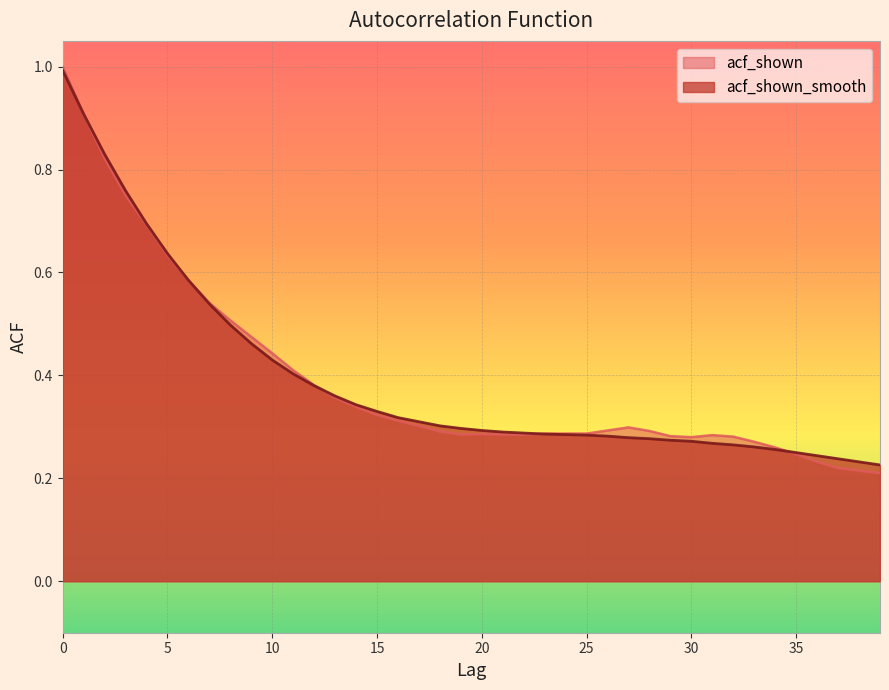

What value does the acf_shown series have at 32?

0.3